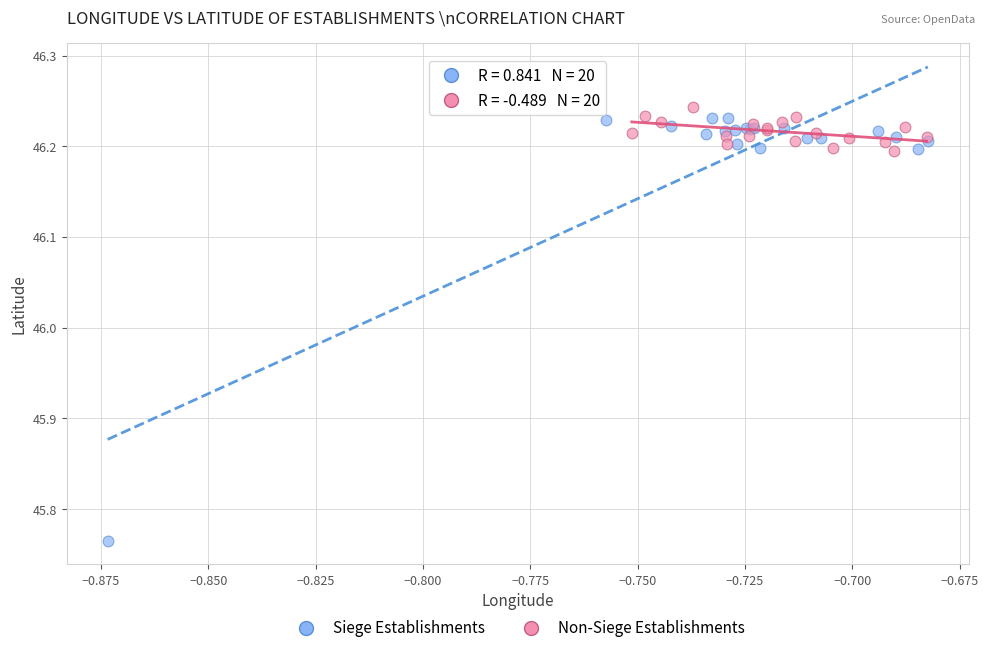

Which series reaches the minimum Y coordinate?

Siege Establishments